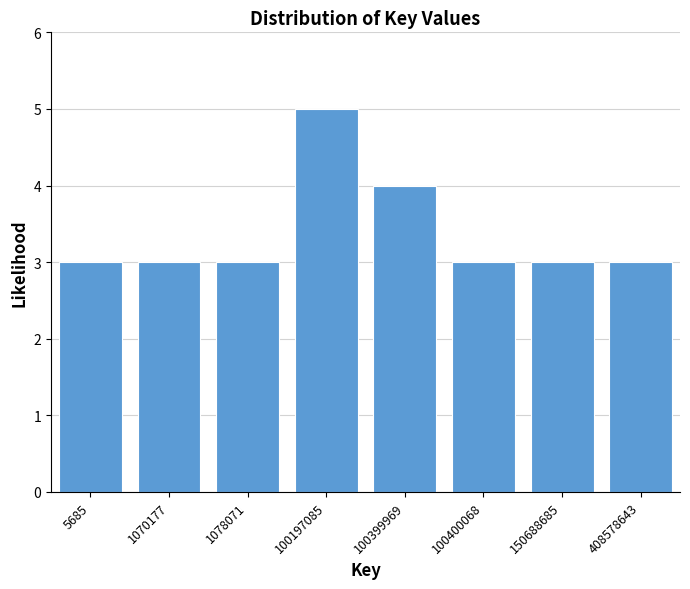

Reading left to right, what are all the values shown in this chart?

3	3	3	5	4	3	3	3